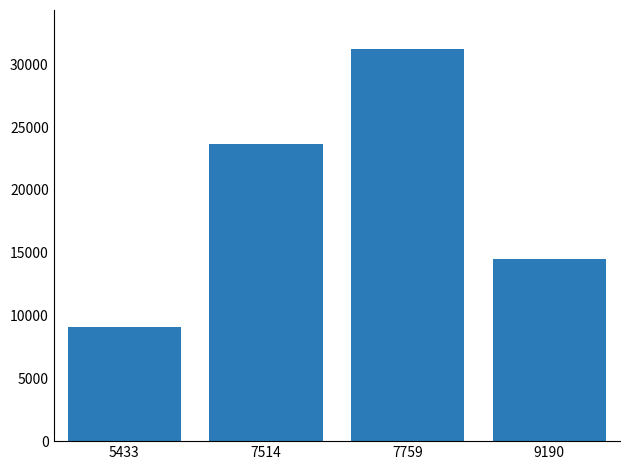

Rank the categories by value from highest to lowest.

7759, 7514, 9190, 5433